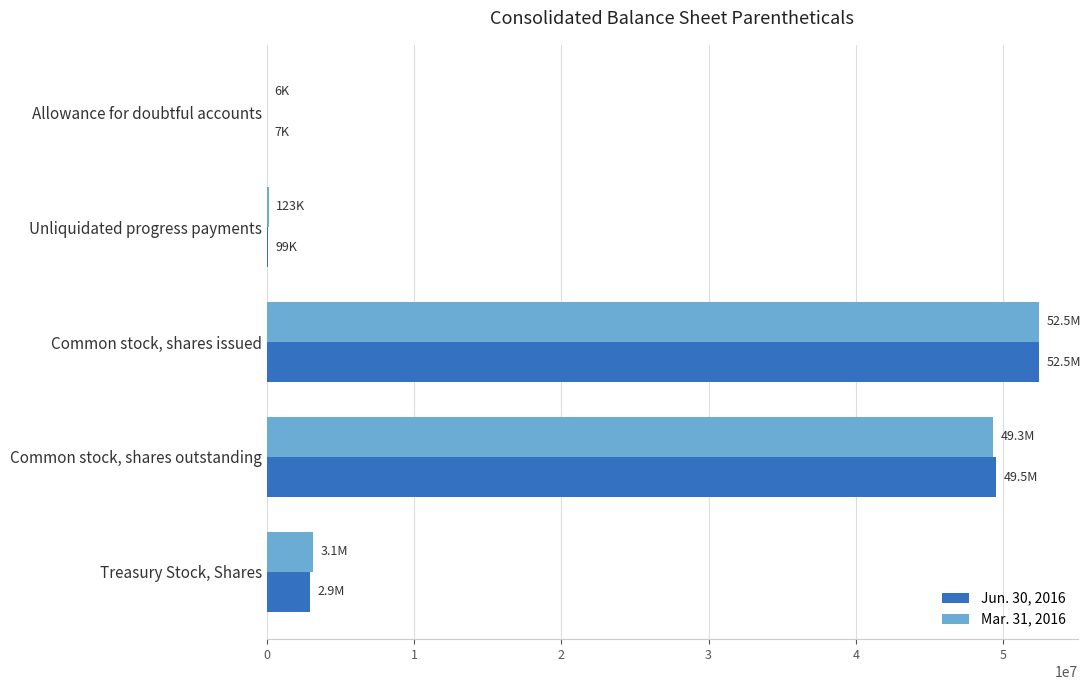

The Jun. 30, 2016 series shows 16922783 at Common stock, shares outstanding. True or false?

False